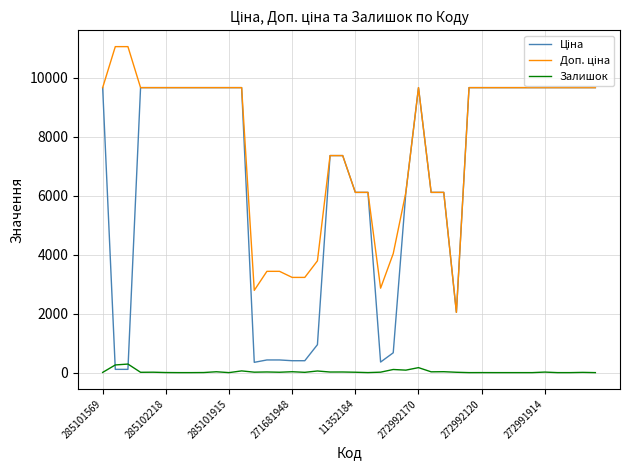

What is the greatest value displayed?

11055.0